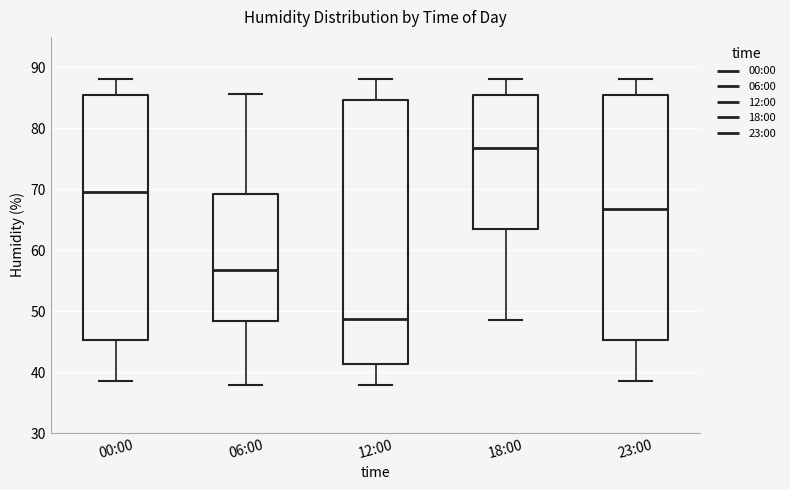

Which box has the lowest median line?

12:00